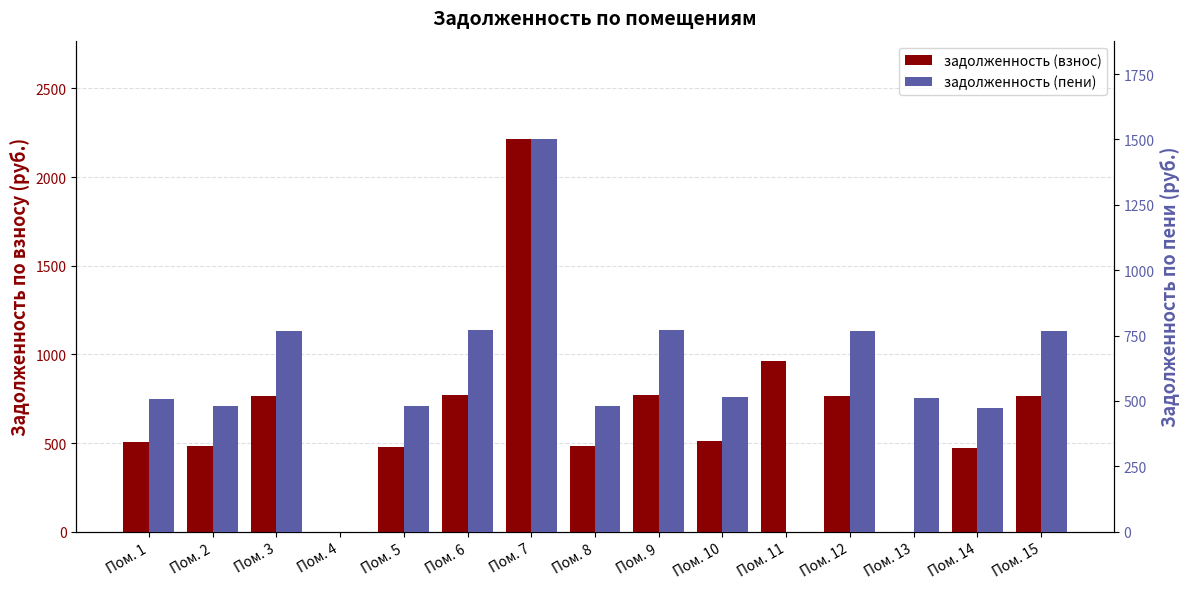

How many bars are there in total?

30